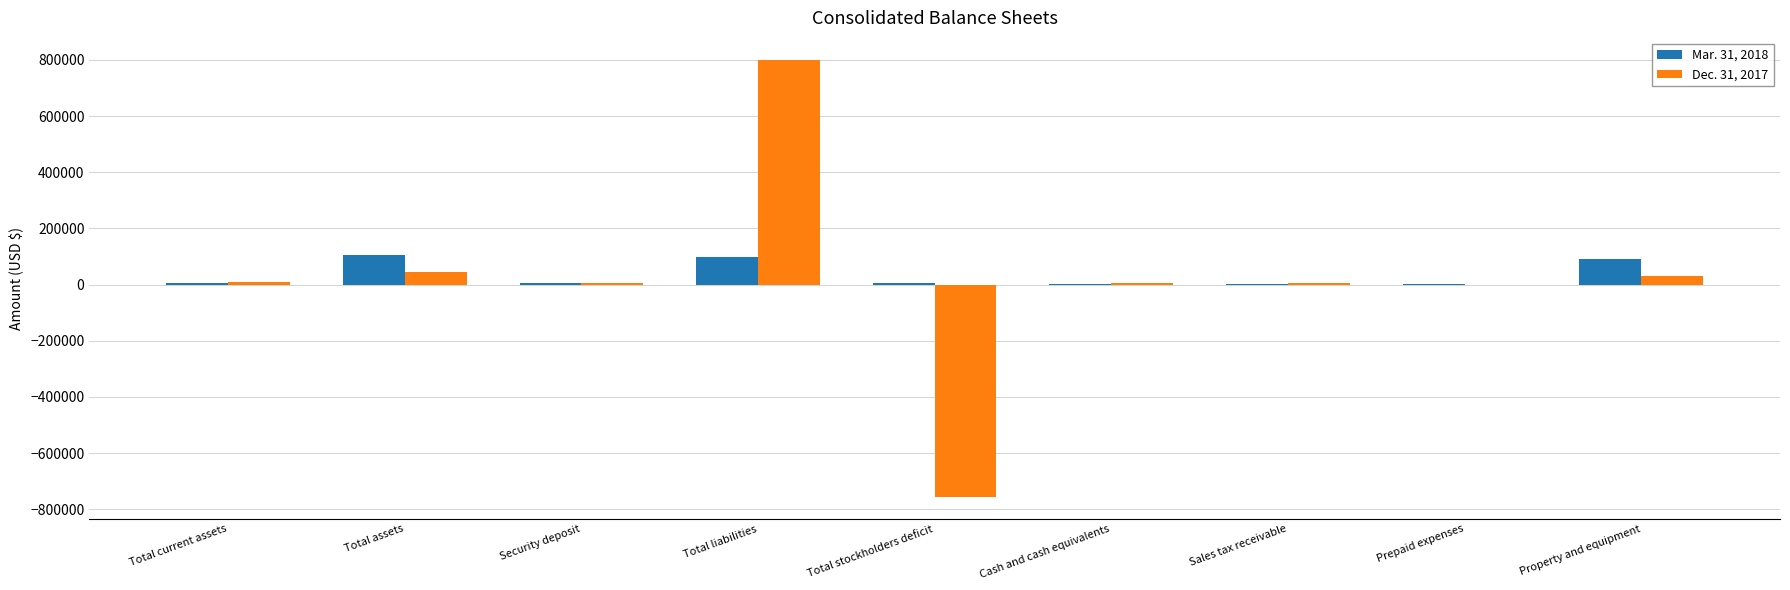

At which label does Dec. 31, 2017 reach its peak?

Total liabilities